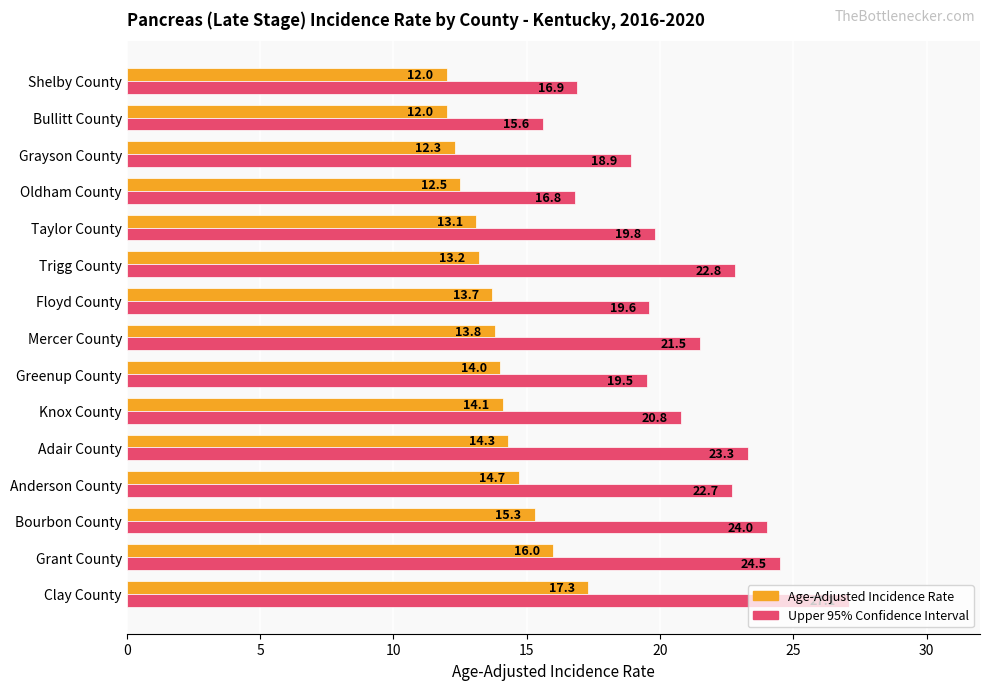

At which label does Upper 95% Confidence Interval reach its minimum?

Bullitt County